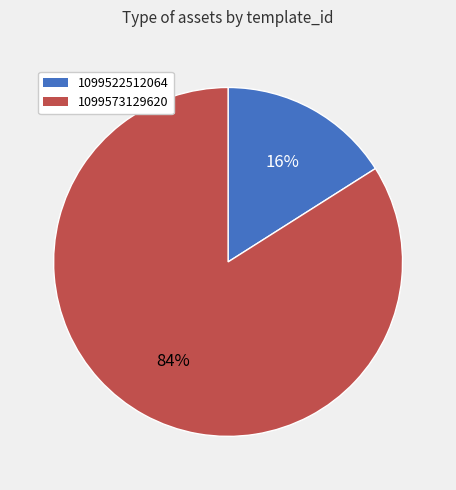

The 1099522512064 slice represents 28% of the pie. True or false?

False